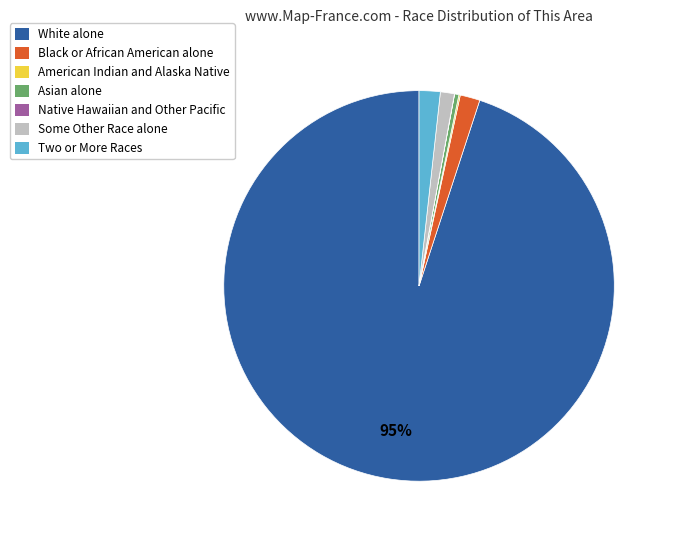

Which has a higher value, Some Other Race alone or Asian alone?

Some Other Race alone